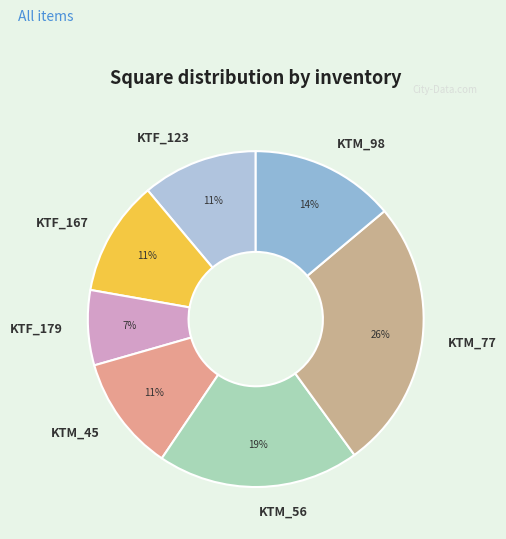

Is the sum of KTM_77 and KTM_56 greater than half?

No